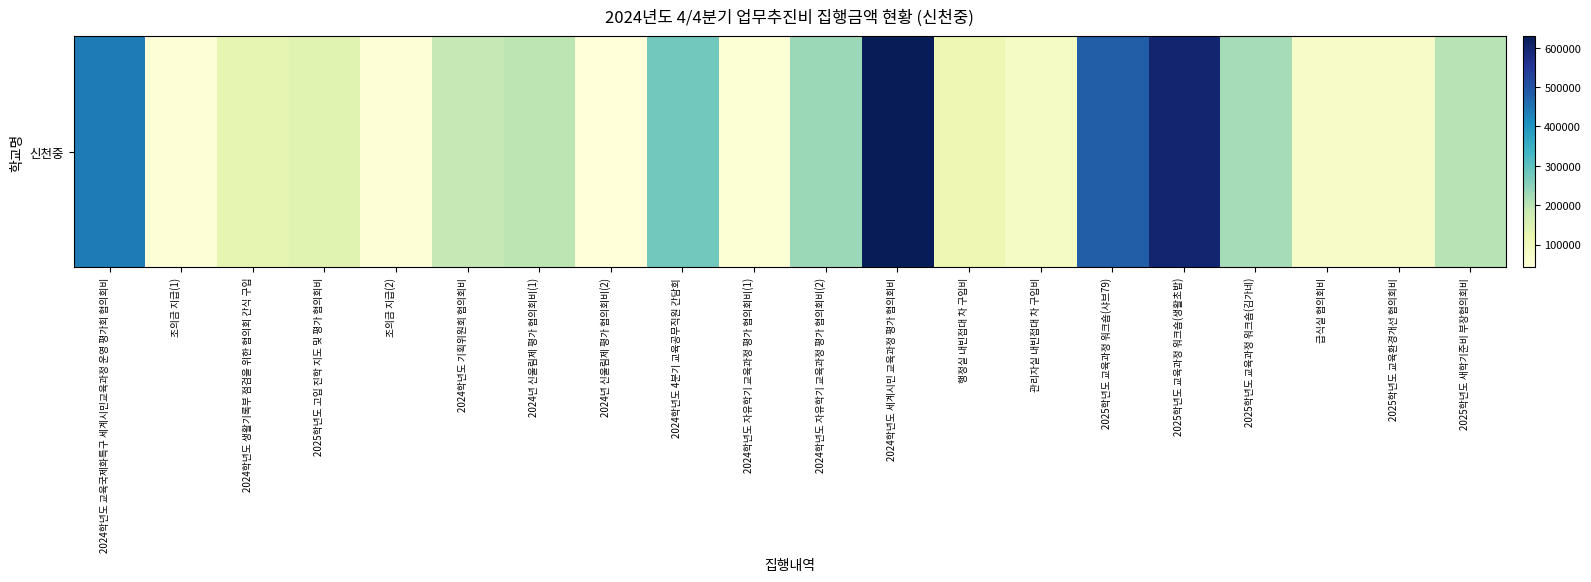

Where does the data first go above 189000?

2024학년도 교육국제화특구 세계시민교육과정 운영 평가회 협의회비